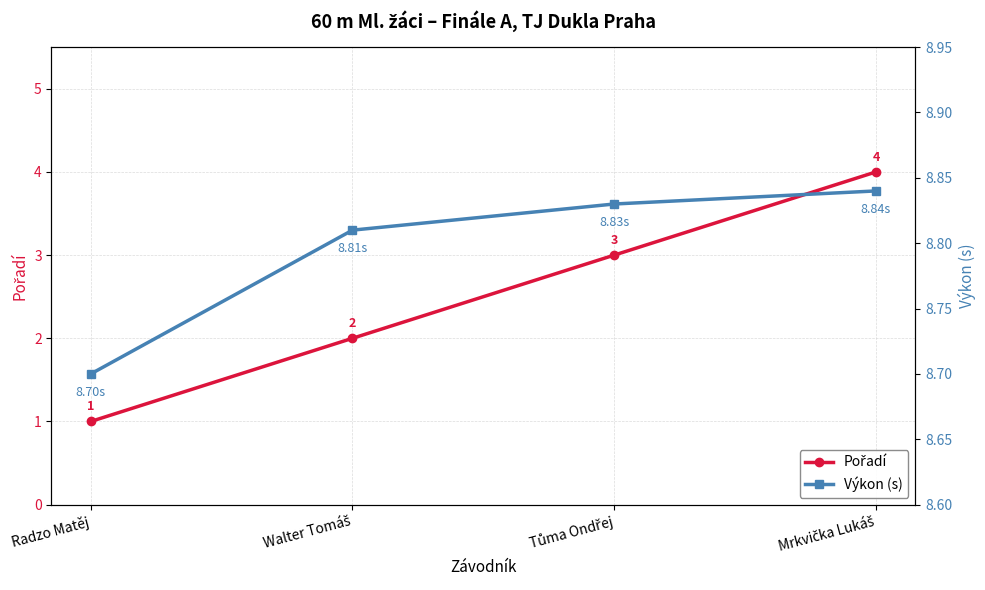

What is the difference between the Pořadí values at Walter Tomáš and Mrkvička Lukáš?

2.0